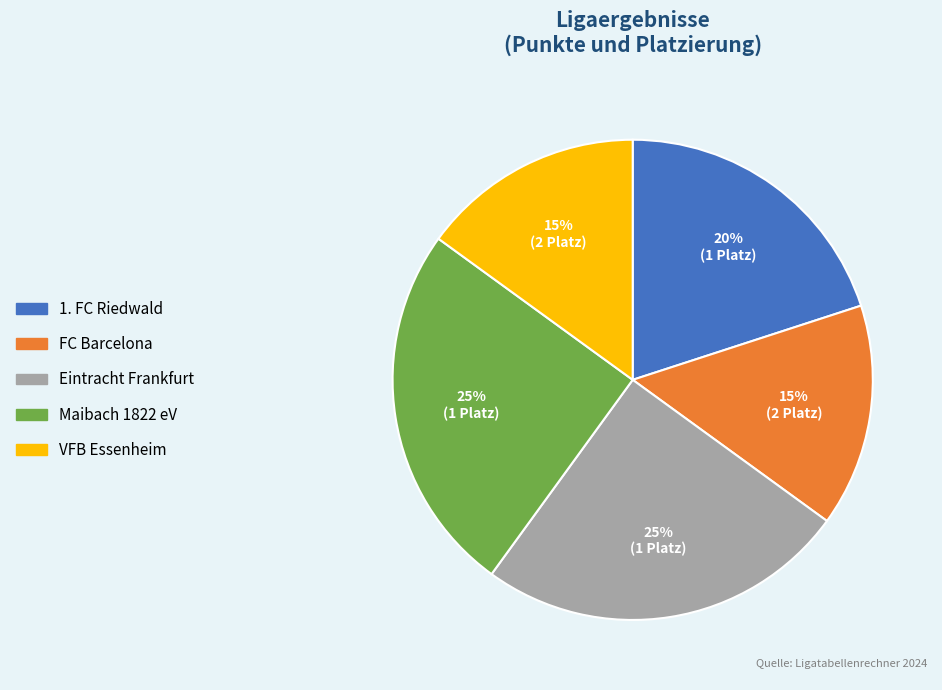

Approximately how many times larger is the value at 1. FC Riedwald compared to FC Barcelona?

1.3